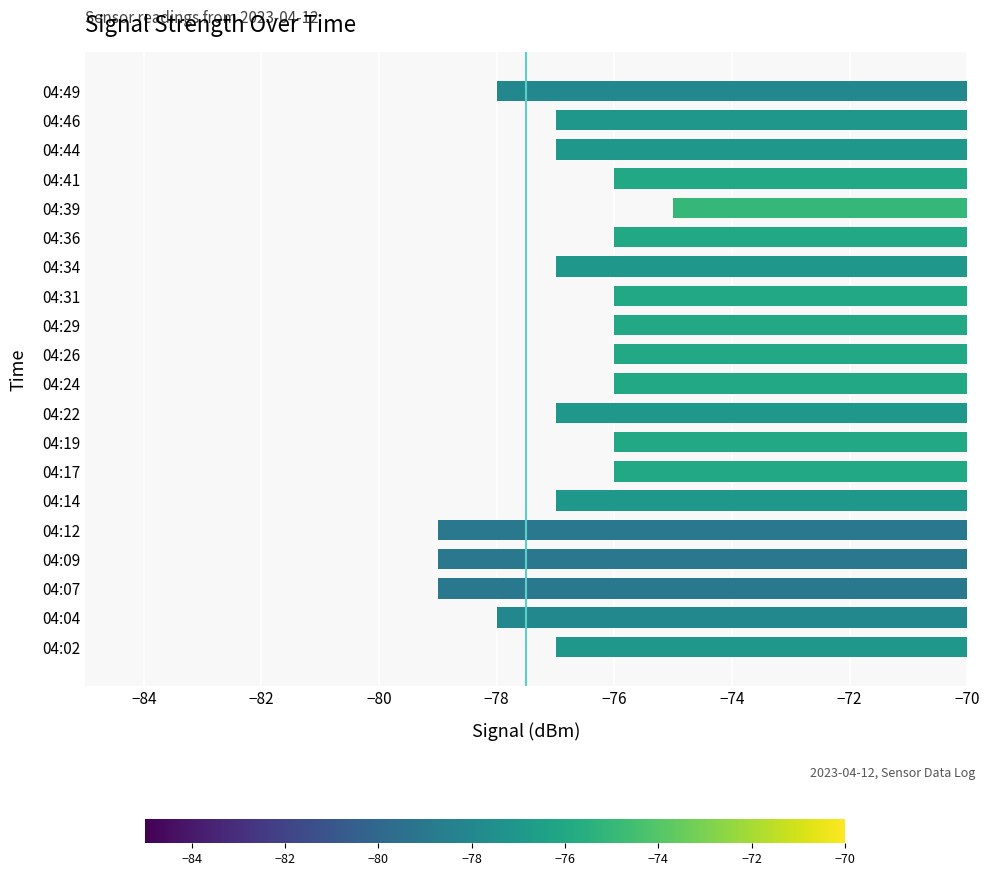

What is the sum of the values at 04:36 and 04:34?

-153